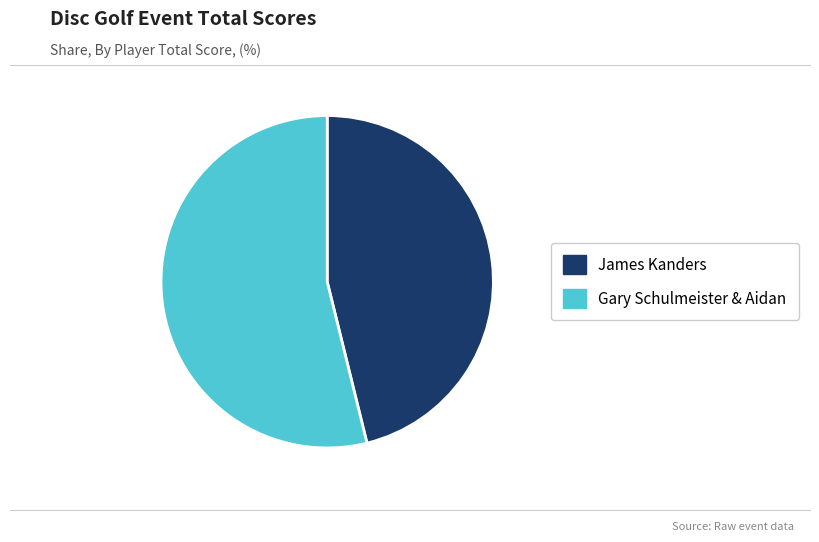

Which category has the biggest portion of the pie?

Gary Schulmeister & Aidan